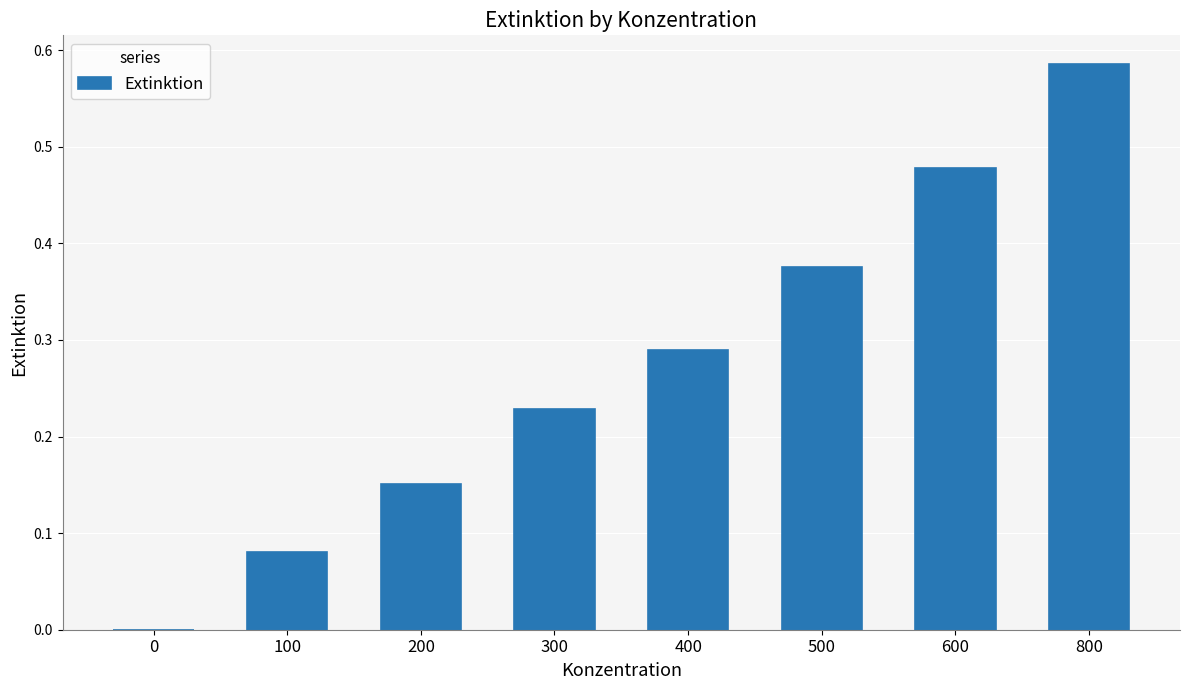

Which has a higher value, 400 or 300?

400